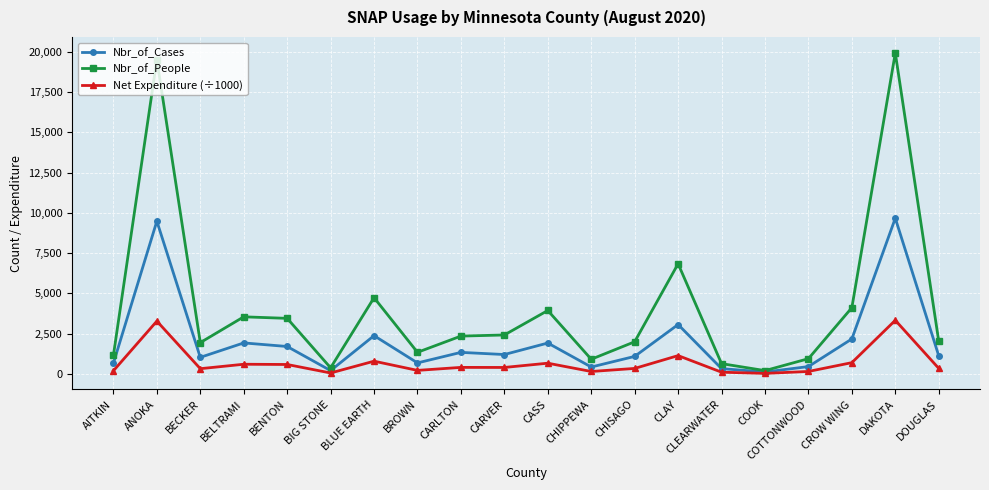

Where is the first local maximum for Nbr_of_Cases?

ANOKA